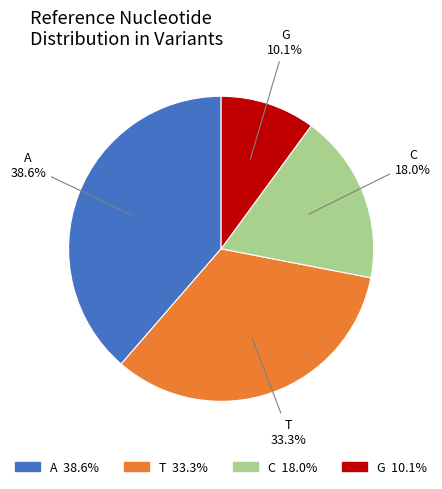

Between G and A, which is larger?

A